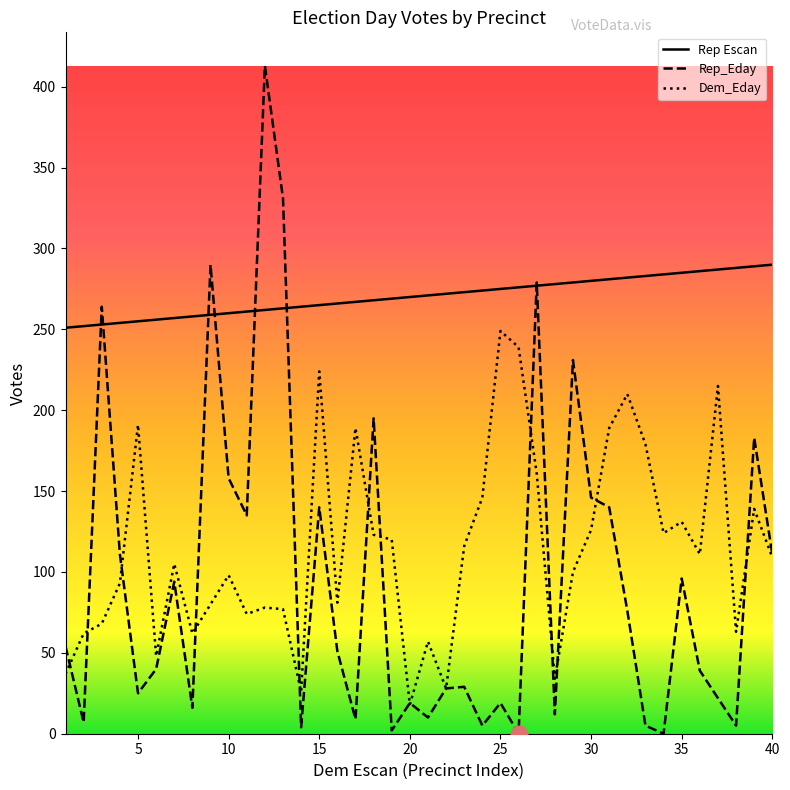

How many lines are shown in the chart?

3